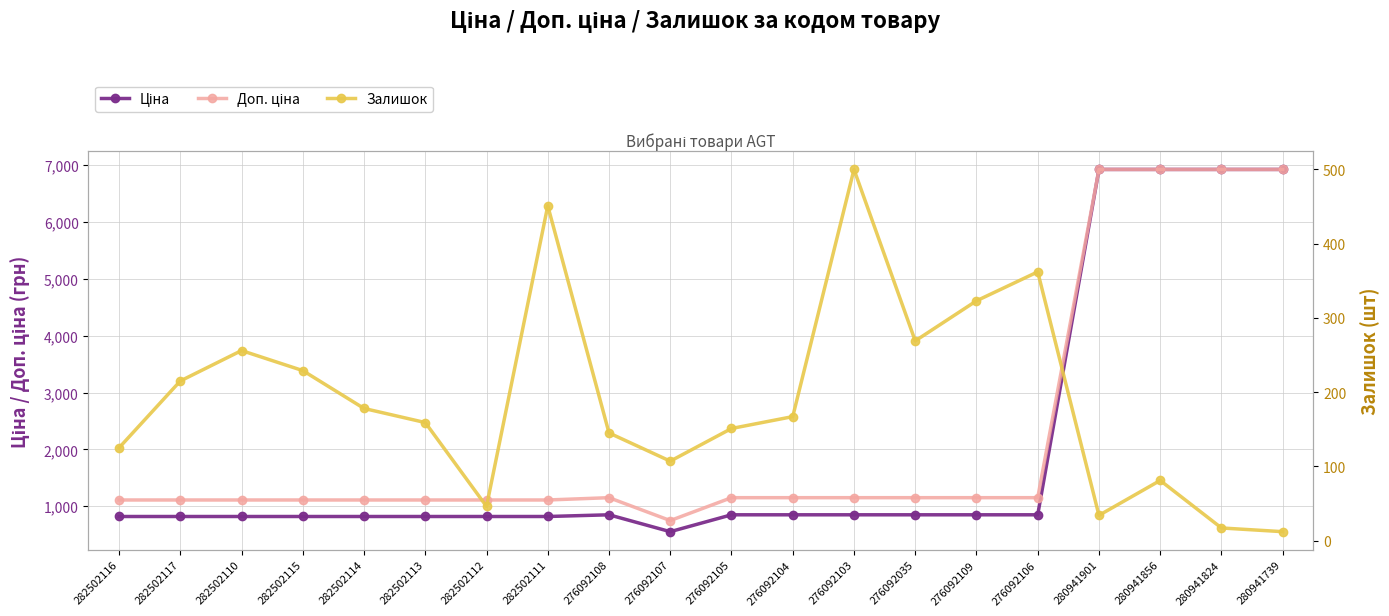

What is the difference between the maximum and minimum values in the Залишок series?

488.0